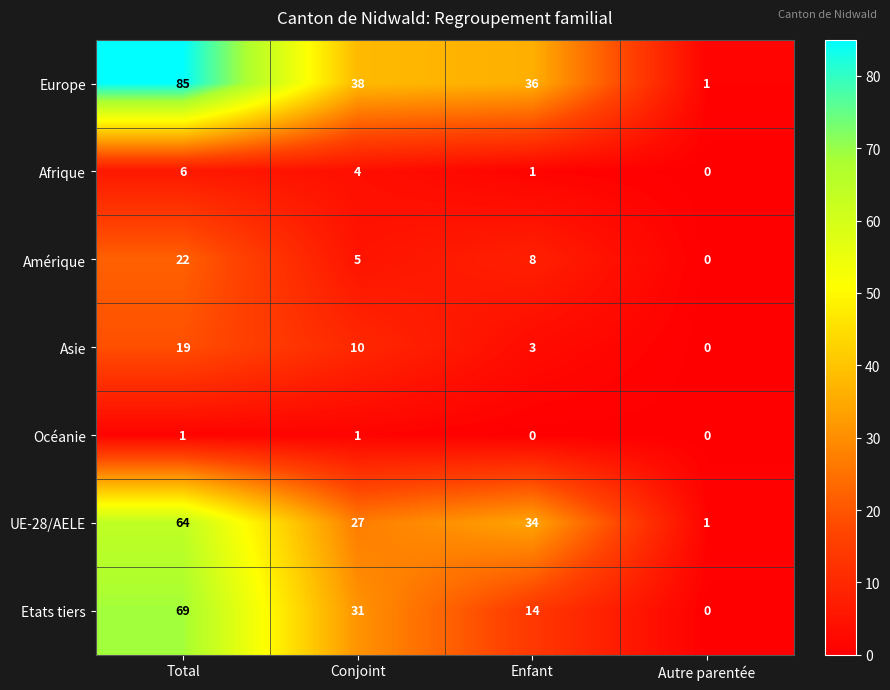

At which category does the chart reach its peak across all series?

Total